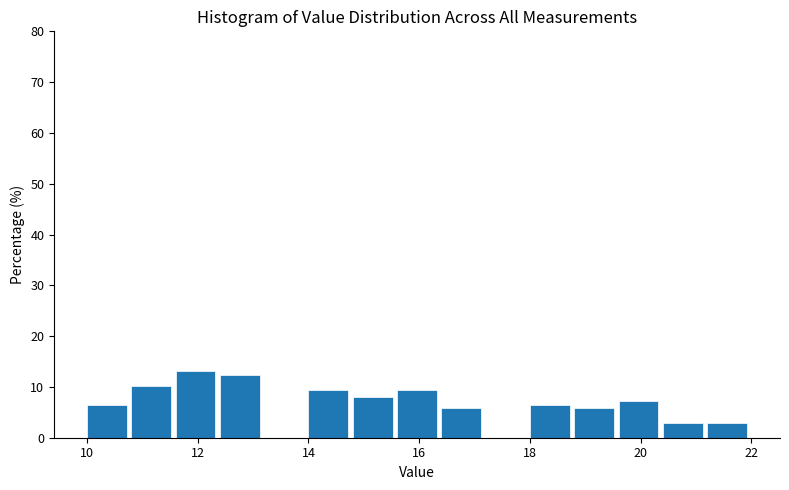

Reading left to right, transcribe this chart: for each bar, give the range it covers on the x-axis and its height. The values are not printed on the chart, so give them approximately, as read against the axis.

10.0 to 10.8: 7
10.8 to 11.6: 10
11.6 to 12.4: 13
12.4 to 13.2: 12
13.2 to 14.0: 0
14.0 to 14.8: 9
14.8 to 15.6: 8
15.6 to 16.4: 9
16.4 to 17.2: 6
17.2 to 18.0: 0
18.0 to 18.8: 7
18.8 to 19.6: 6
19.6 to 20.4: 7
20.4 to 21.2: 3
21.2 to 22.0: 3